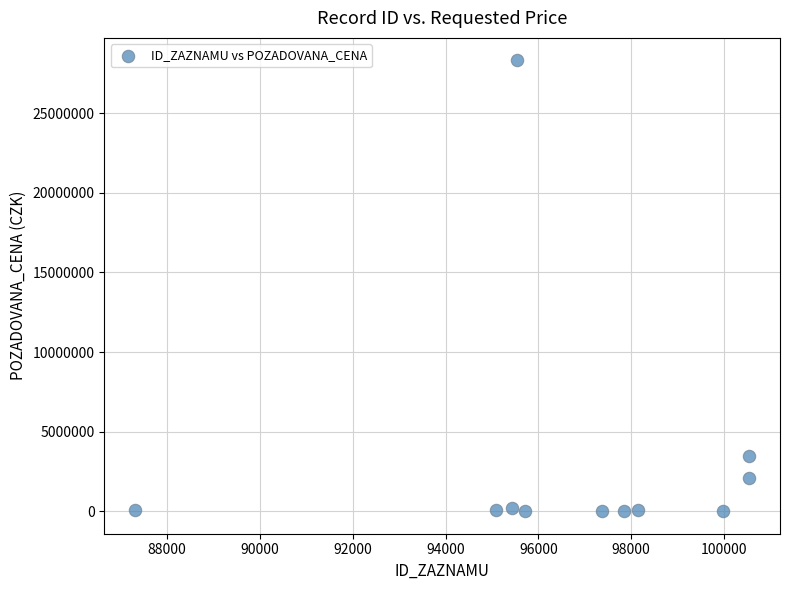

What Y value in the scatter plot is closest to 14159100?

3500000